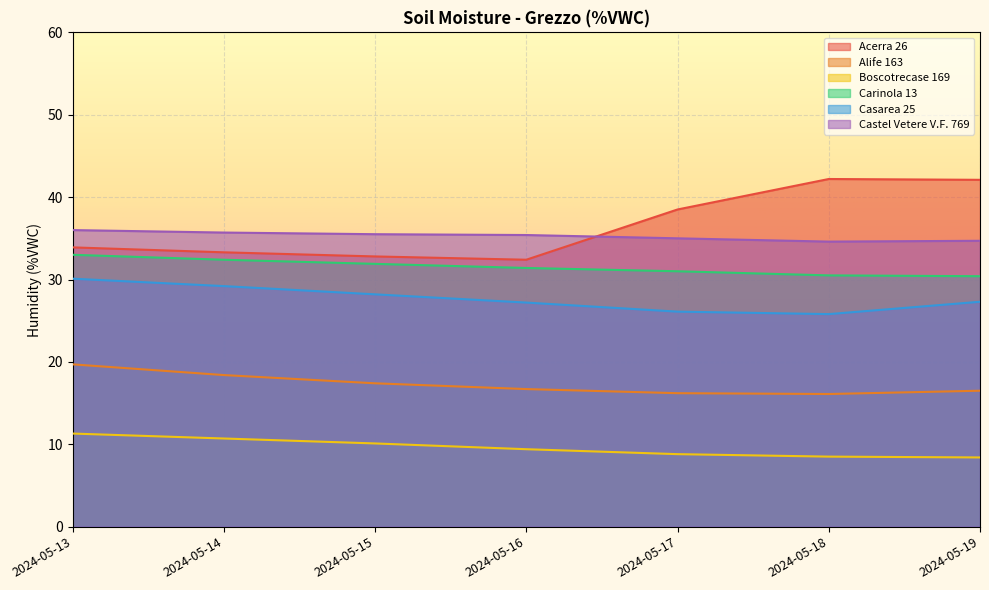

Does the chart display data point markers on the line(s)?

No